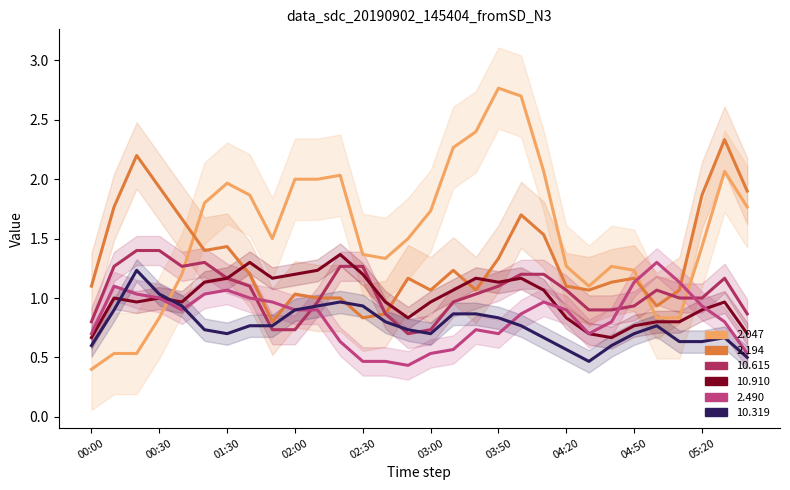

What is the average value of the 2.194 series?

1.4